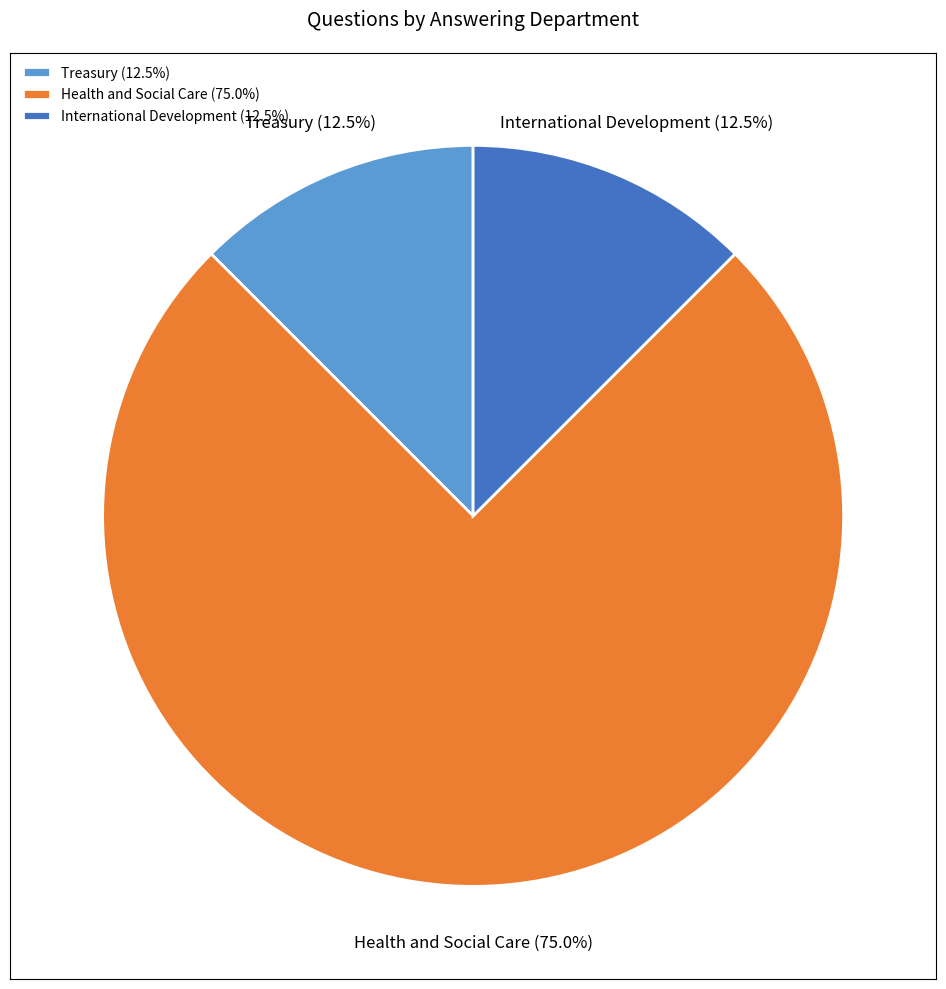

What portion of the pie excludes Health and Social Care?

25.0%